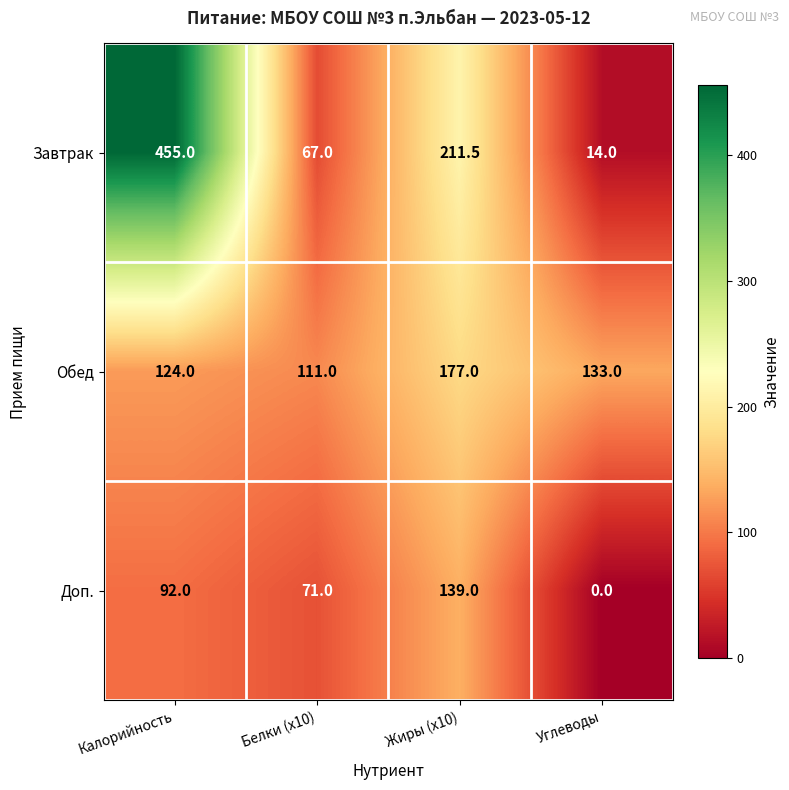

Which series has the largest range (max minus min)?

Завтрак